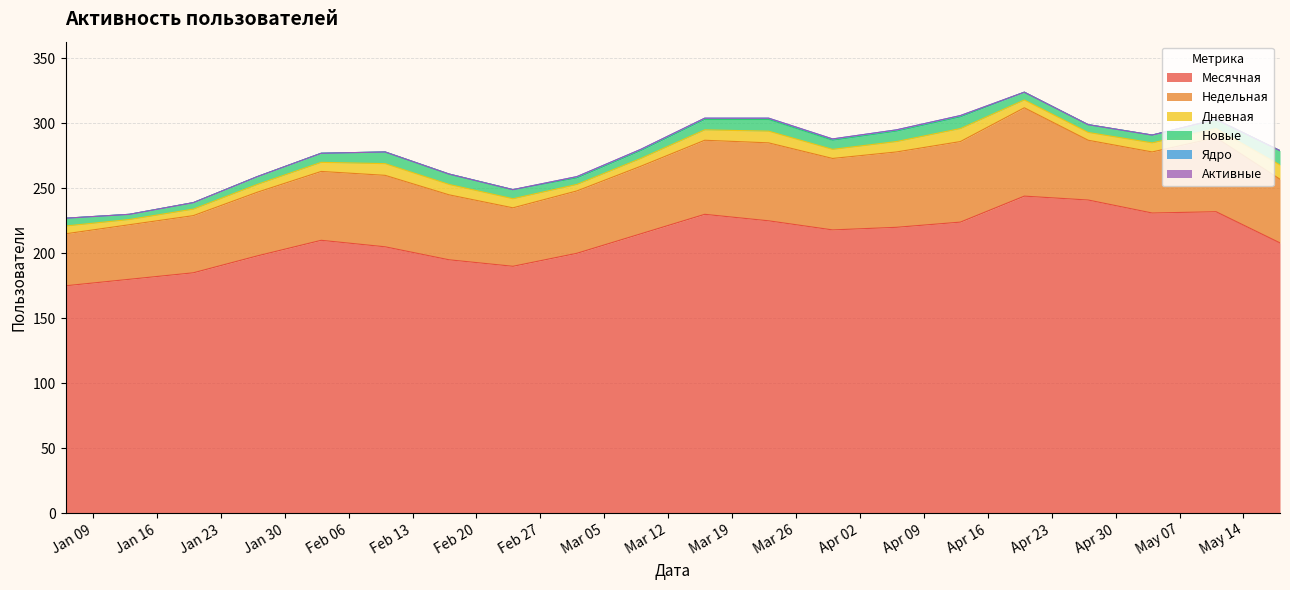

What is the highest value of the Месячная series?

244